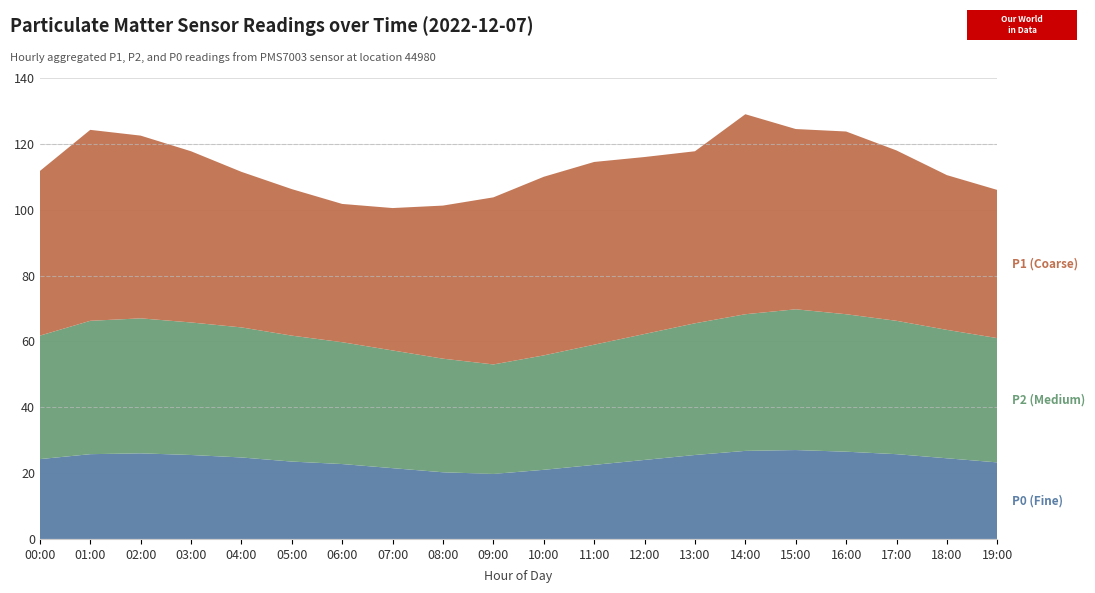

Reading right to left, what are all the values shown in this chart?

P0: 19:00=23.2	18:00=24.5	17:00=25.8	16:00=26.5	15:00=27.0	14:00=26.8	13:00=25.5	12:00=24.0	11:00=22.5	10:00=21.0	09:00=19.8	08:00=20.2	07:00=21.5	06:00=22.8	05:00=23.5	04:00=24.8	03:00=25.5	02:00=26.0	01:00=25.8	00:00=24.2
P2: 19:00=37.8	18:00=39.0	17:00=40.5	16:00=41.8	15:00=42.8	14:00=41.5	13:00=40.0	12:00=38.2	11:00=36.5	10:00=34.8	09:00=33.2	08:00=34.5	07:00=35.8	06:00=37.0	05:00=38.2	04:00=39.5	03:00=40.2	02:00=41.0	01:00=40.5	00:00=37.5
P1: 19:00=45.0	18:00=47.0	17:00=51.8	16:00=55.5	15:00=54.8	14:00=60.8	13:00=52.2	12:00=53.8	11:00=55.5	10:00=54.2	09:00=50.8	08:00=46.5	07:00=43.2	06:00=42.0	05:00=44.5	04:00=47.2	03:00=52.0	02:00=55.5	01:00=58.0	00:00=50.0